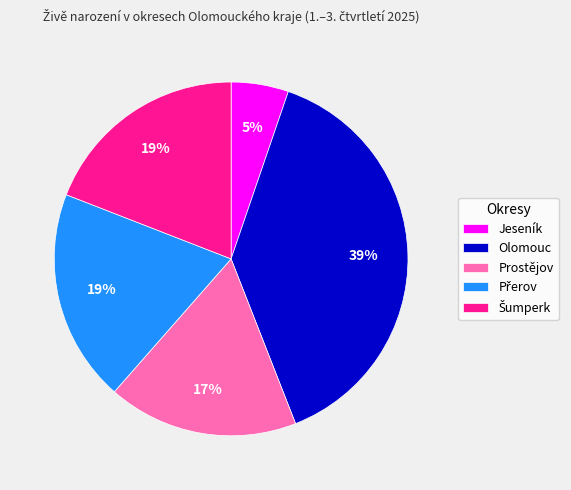

Is Olomouc the majority of the pie?

No